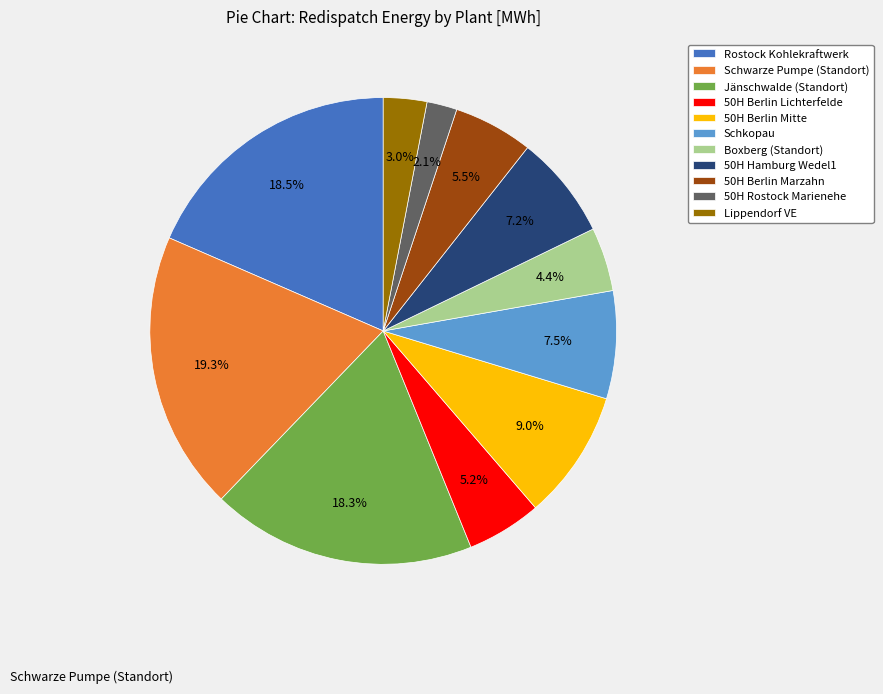

Count the number of slices in the pie.

11